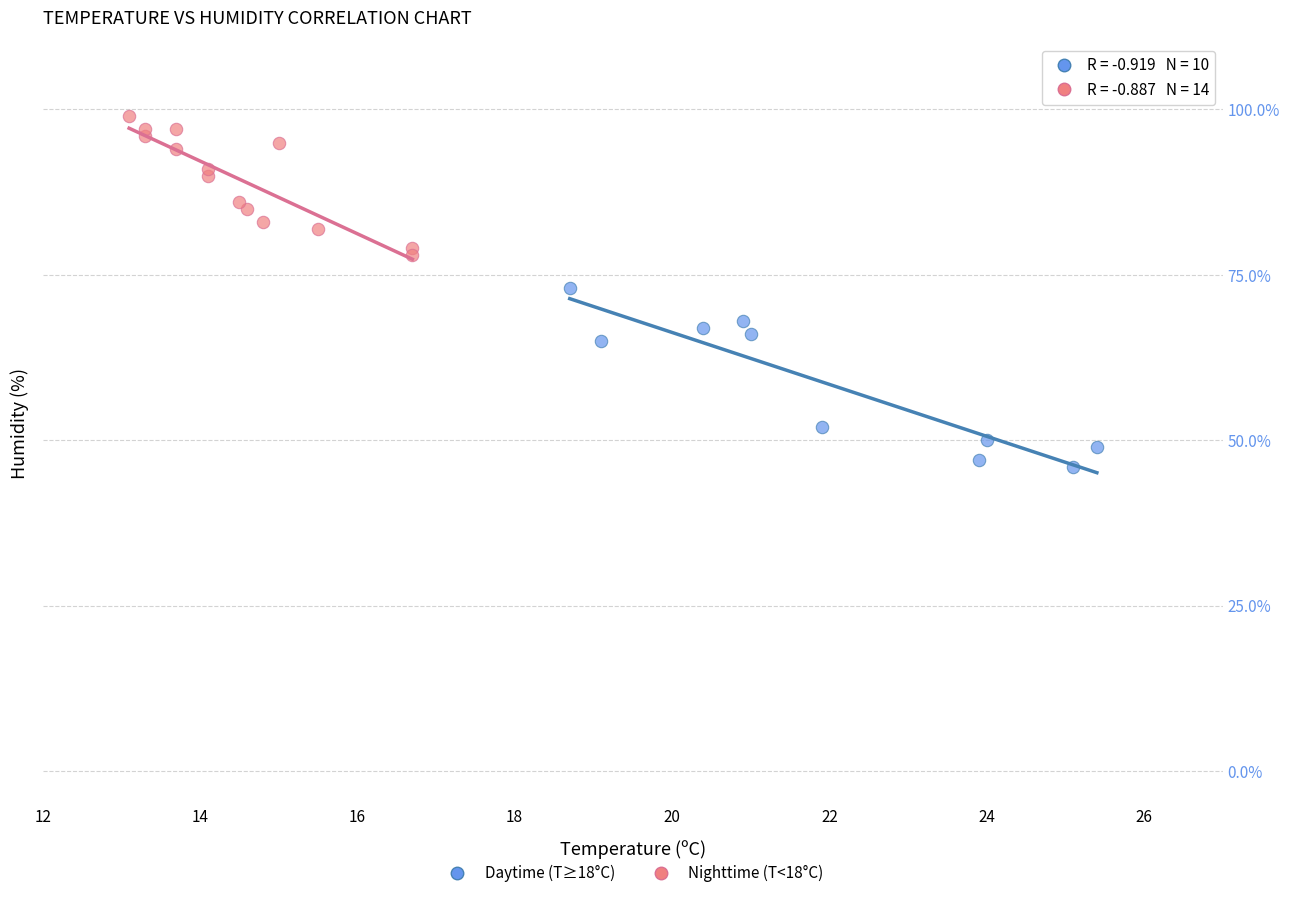

Which series contains the lowest Y value?

Daytime (T≥18°C)